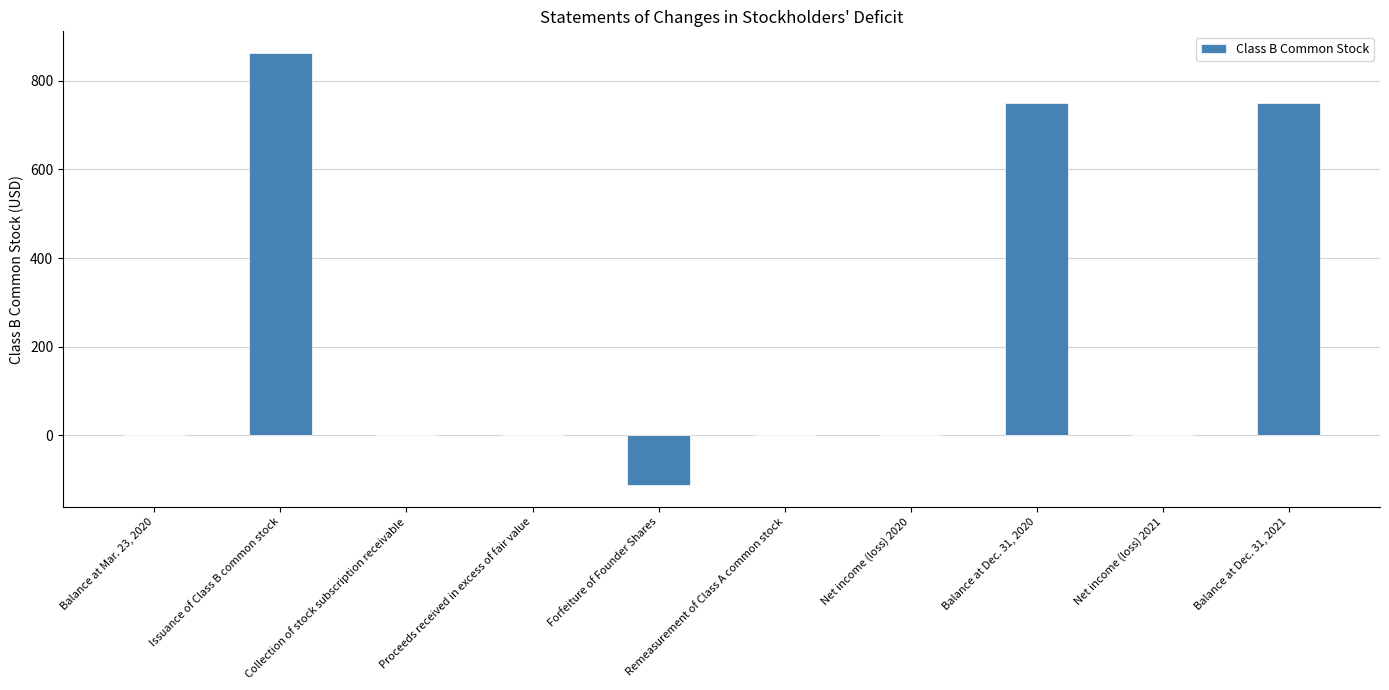

The chart shows a value of 750 at Balance at Dec. 31, 2020. True or false?

True